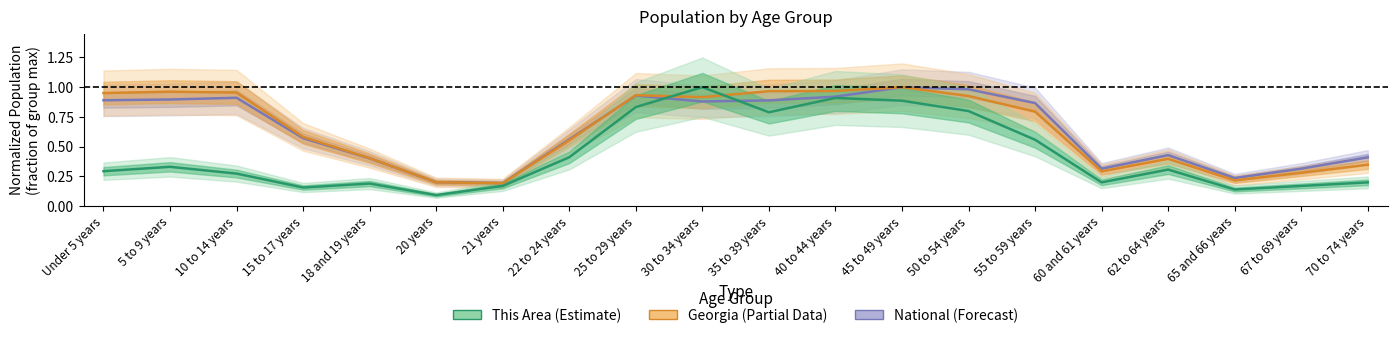

True or false: National has a value of 0.4 at 70 to 74 years.

True